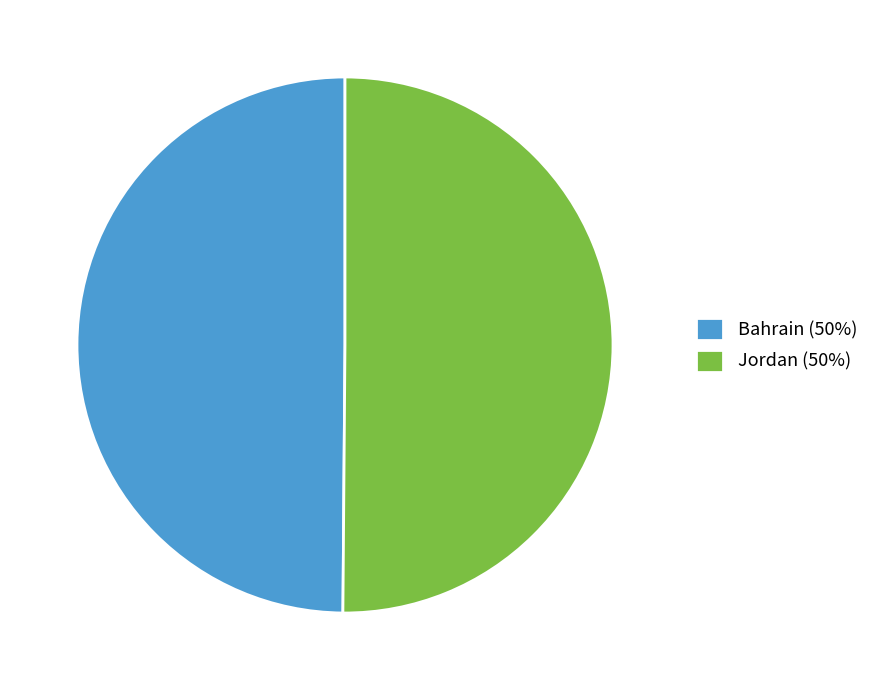

Do Jordan and Bahrain together represent more than half of the pie?

Yes